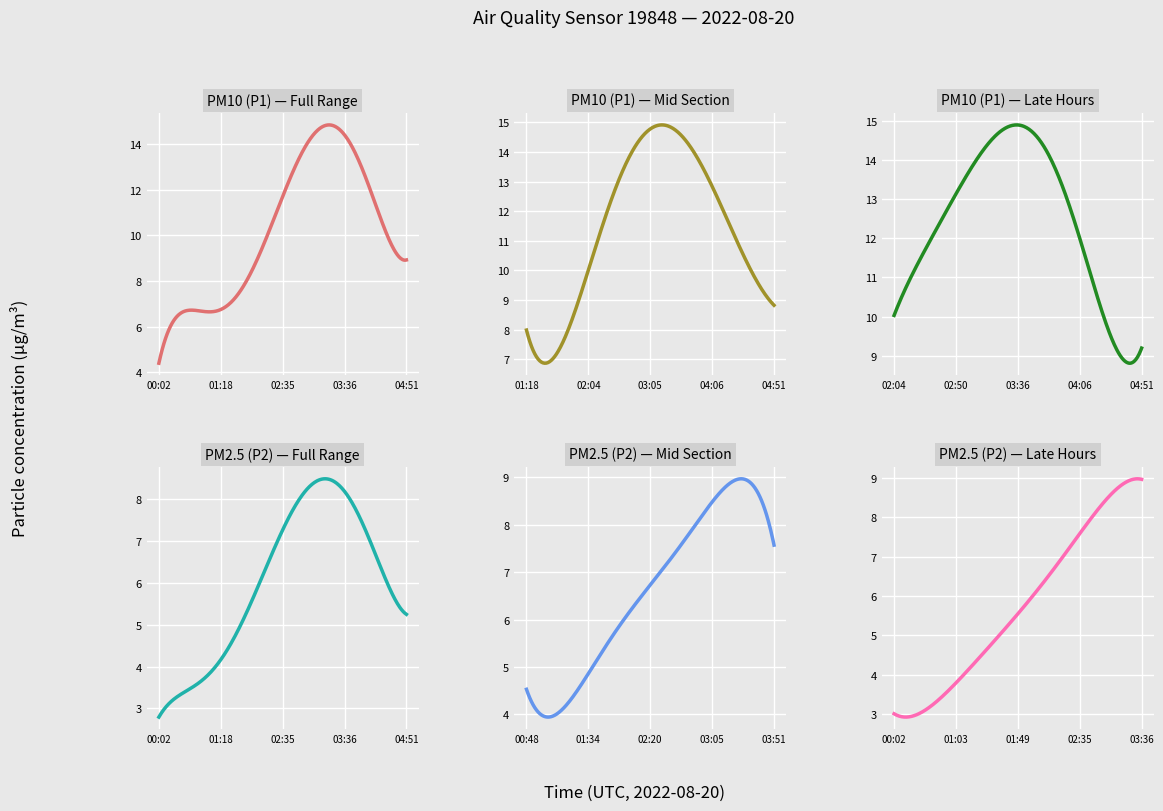

Which category has the highest value in the P2 series?

03:21